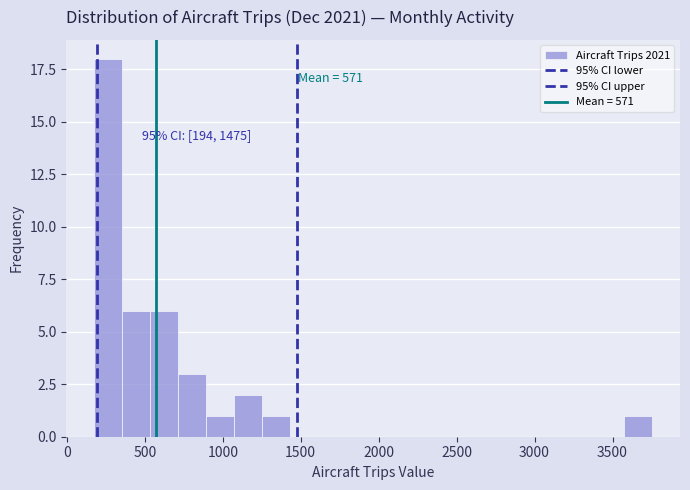

Read against the x-axis, roughly where is the centre of the tallest bar?

250